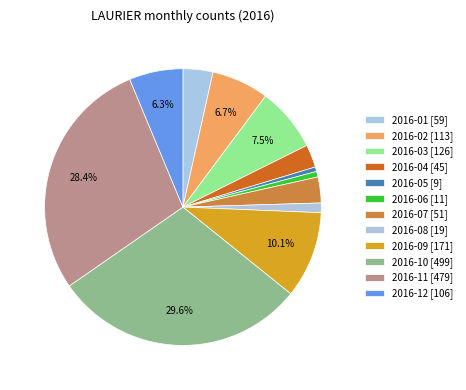

Rank the categories by value from lowest to highest.

2016-05, 2016-06, 2016-08, 2016-04, 2016-07, 2016-01, 2016-12, 2016-02, 2016-03, 2016-09, 2016-11, 2016-10